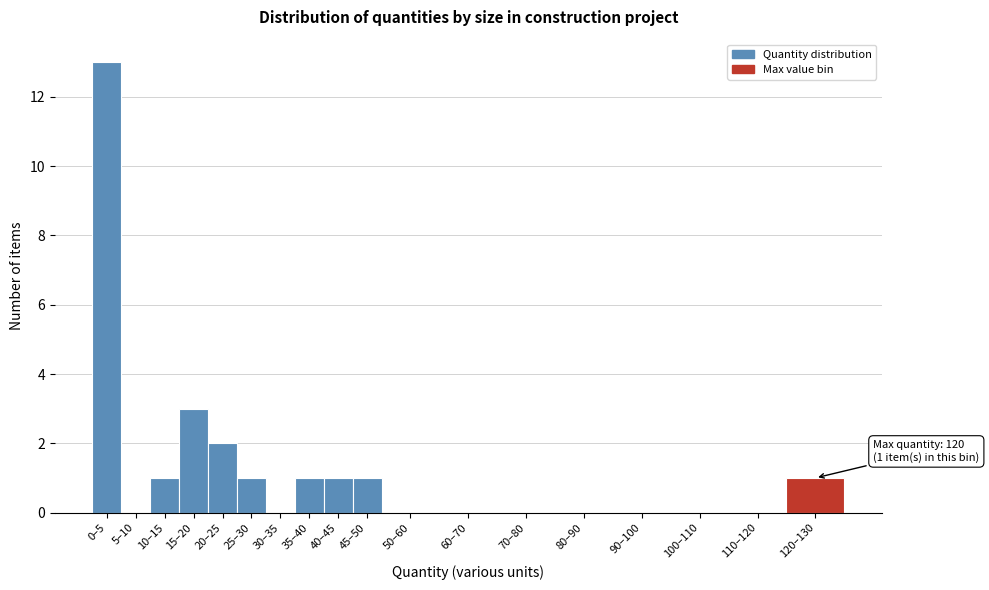

Reading right to left, list all the values displayed in this chart.

120–130=1	110–120=0	100–110=0	90–100=0	80–90=0	70–80=0	60–70=0	50–60=0	45–50=1	40–45=1	35–40=1	30–35=0	25–30=1	20–25=2	15–20=3	10–15=1	5–10=0	0–5=13